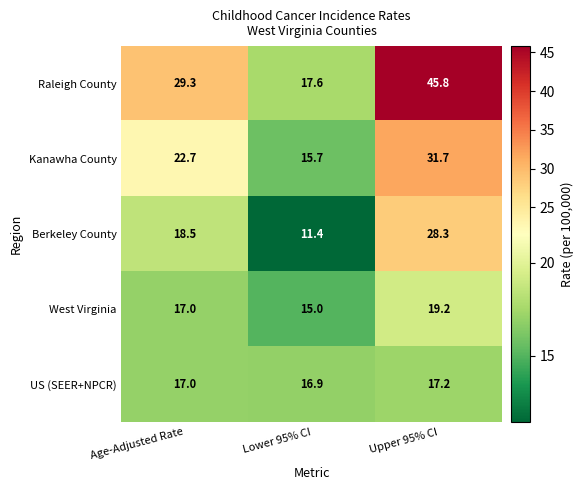

How many distinct data groups are displayed?

5